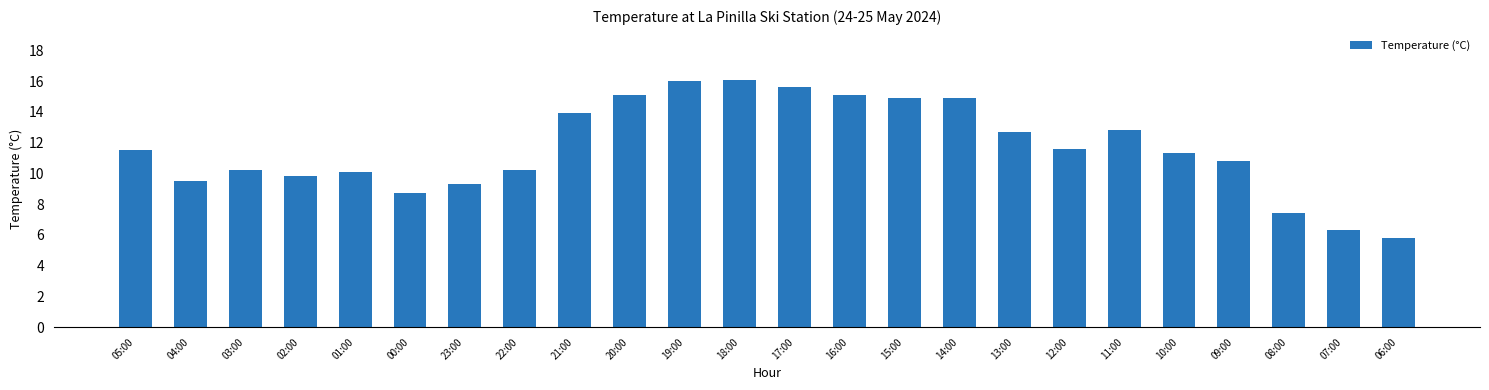

What is the maximum value shown in the chart?

16.1